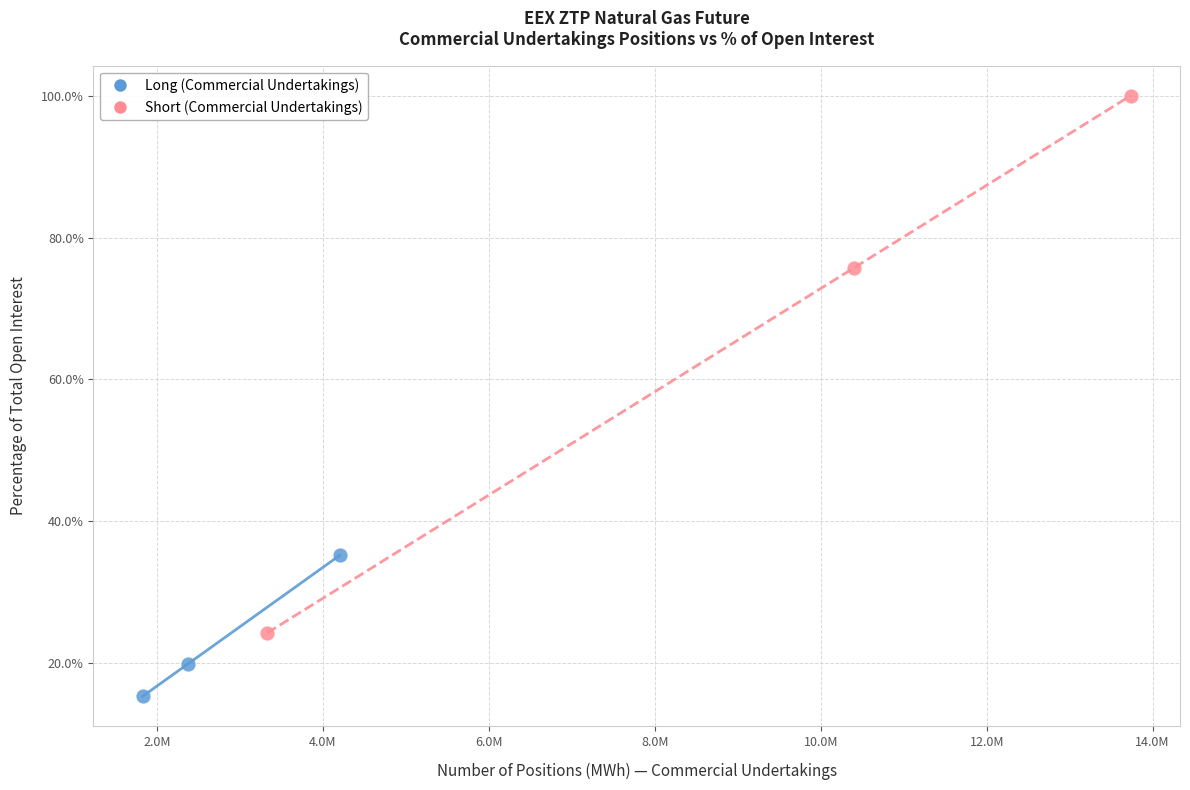

Which series contains the highest Y value?

Short (Commercial Undertakings)